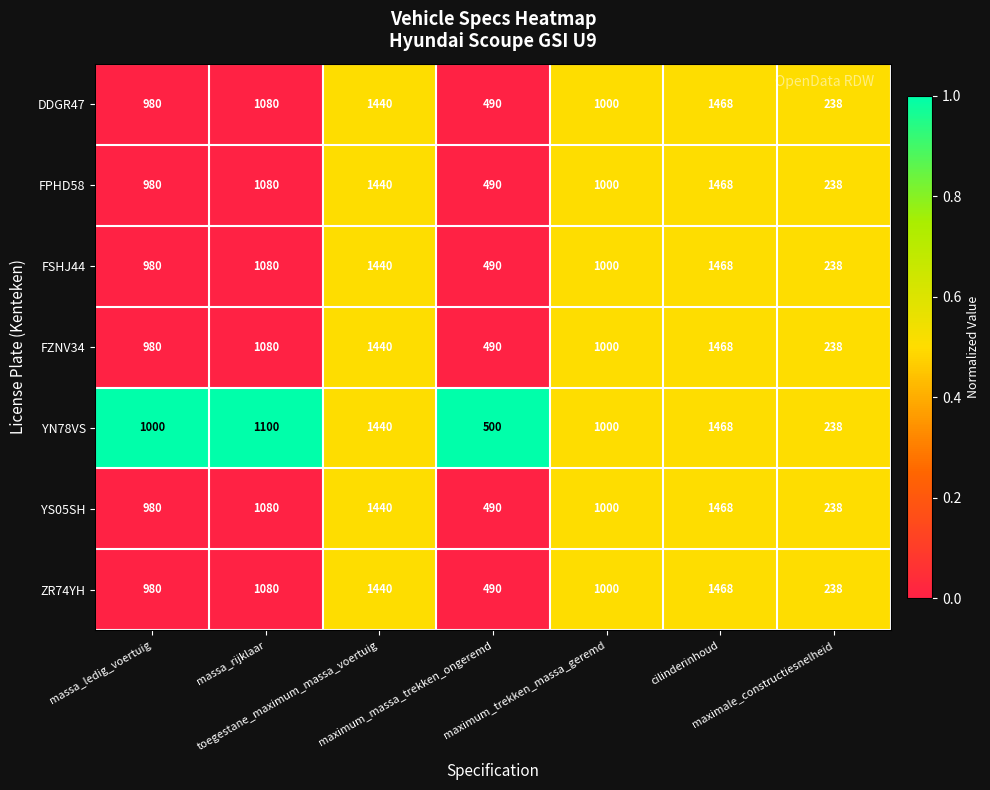

What is the difference between the maximum and minimum values in the FZNV34 series?

1230